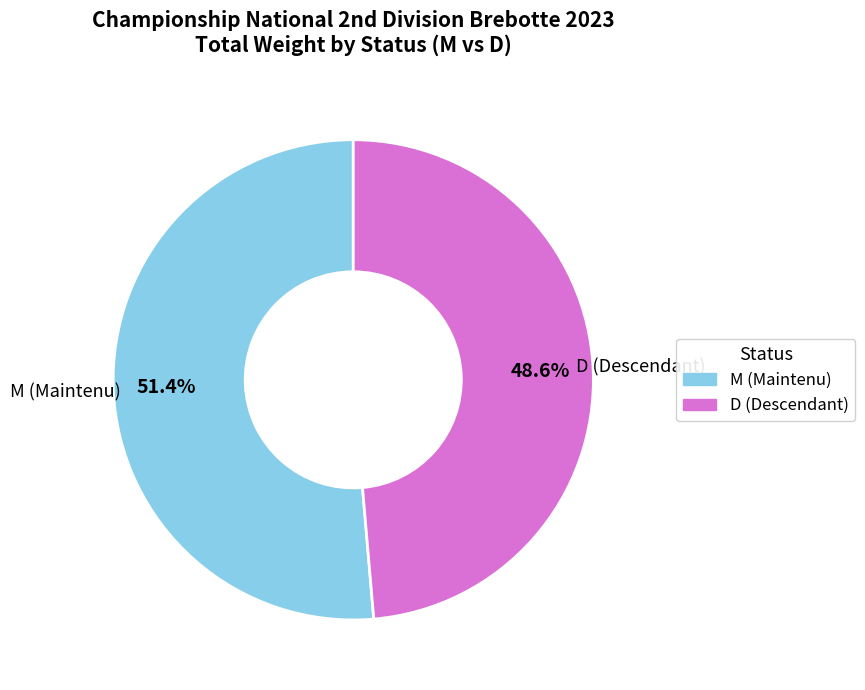

What is the ratio of the value at D to the value at M?

0.9